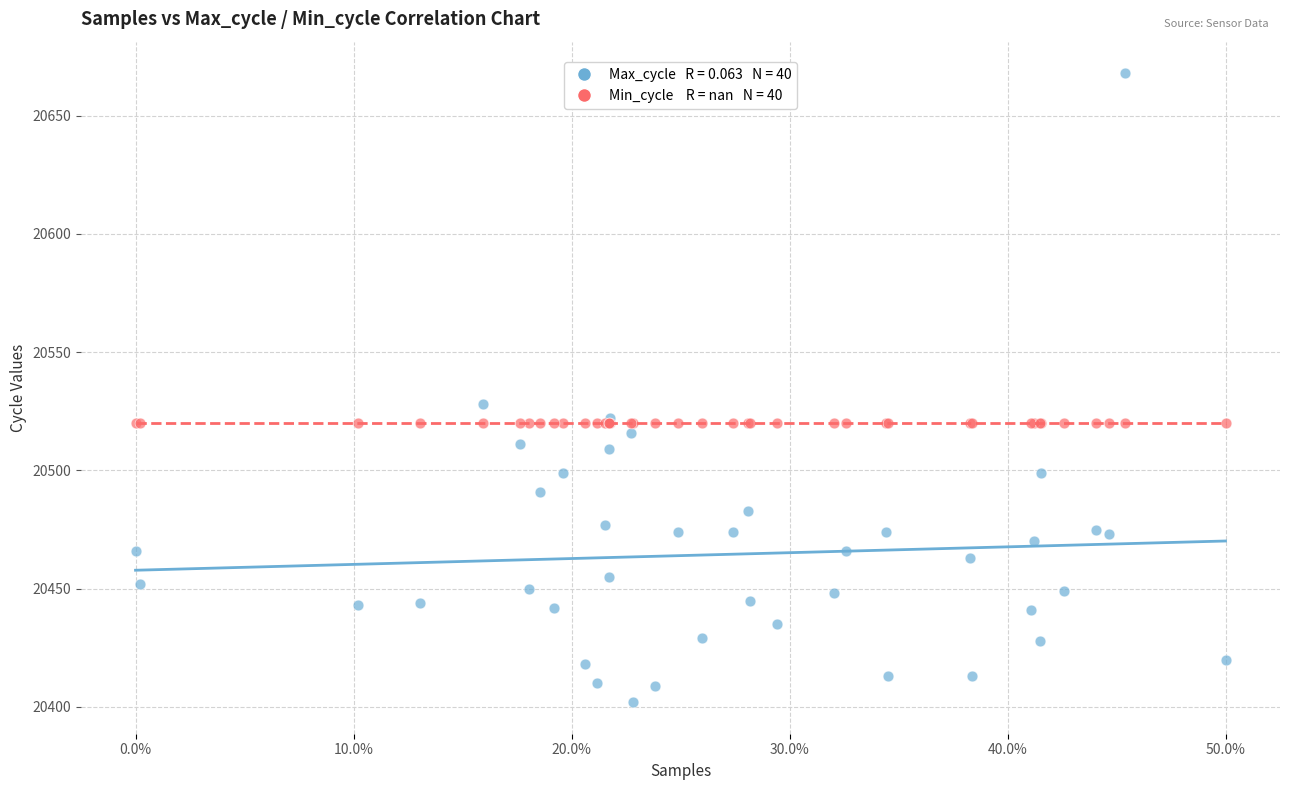

Across all series, what Y value is closest to 20535?

20528